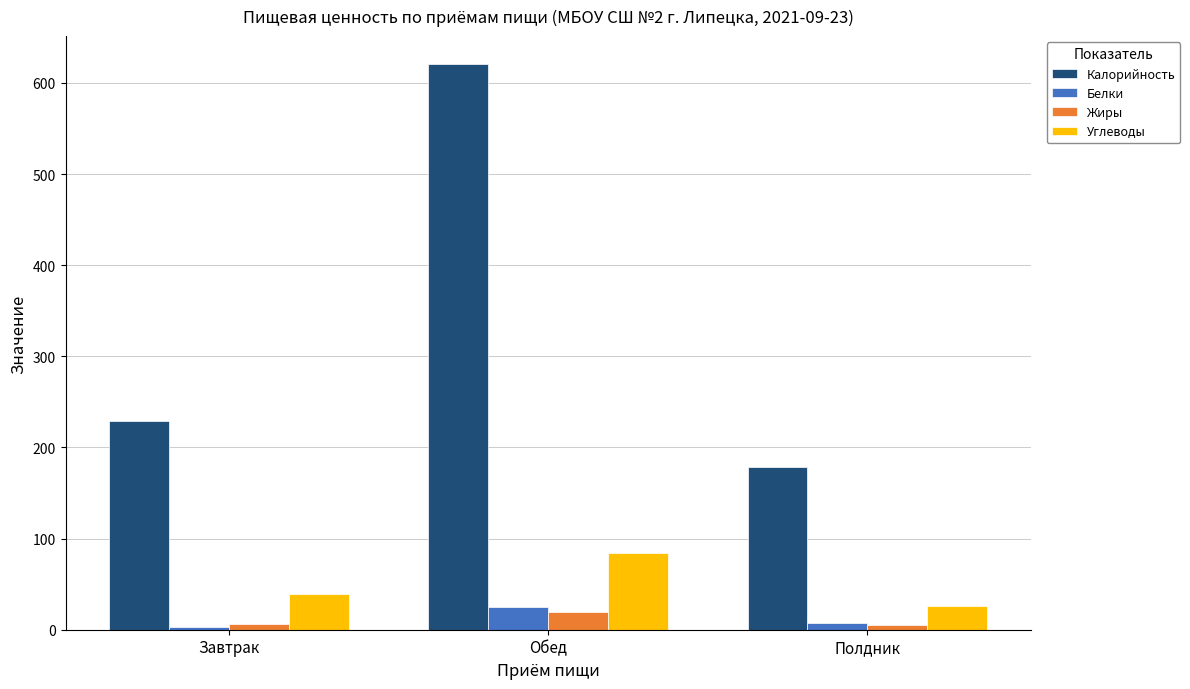

At which label is Углеводы closest to 55?

Завтрак